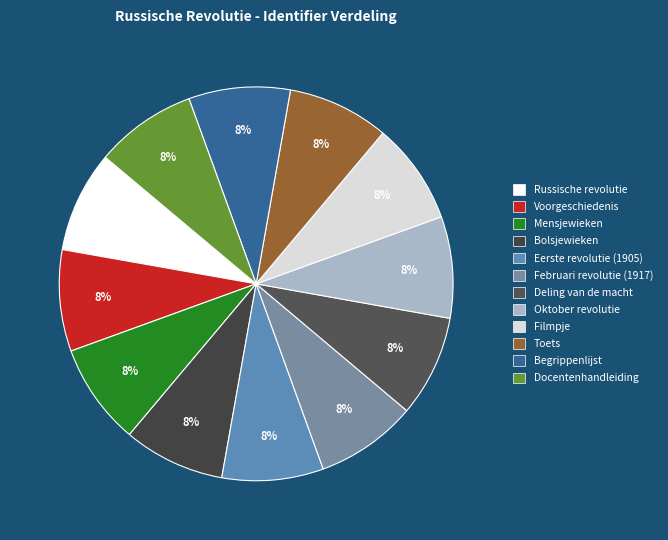

Approximately how many times larger is the value at Mensjewieken compared to Bolsjewieken?

1.0